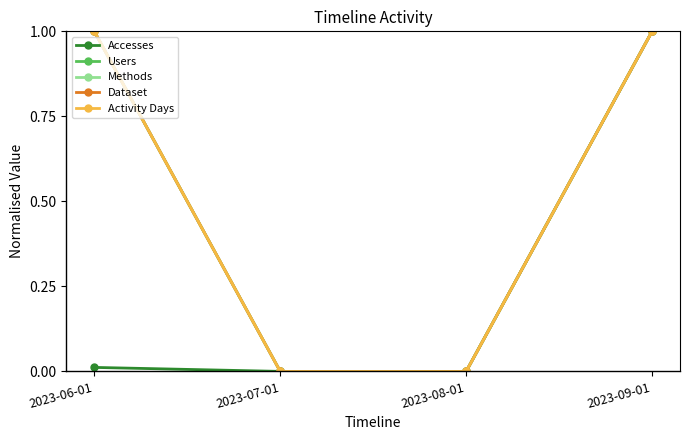

Does the chart have visible grid lines?

No